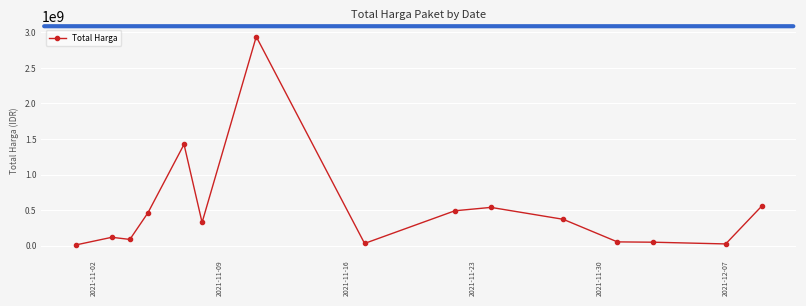

What is the sum of all values?

7518497085